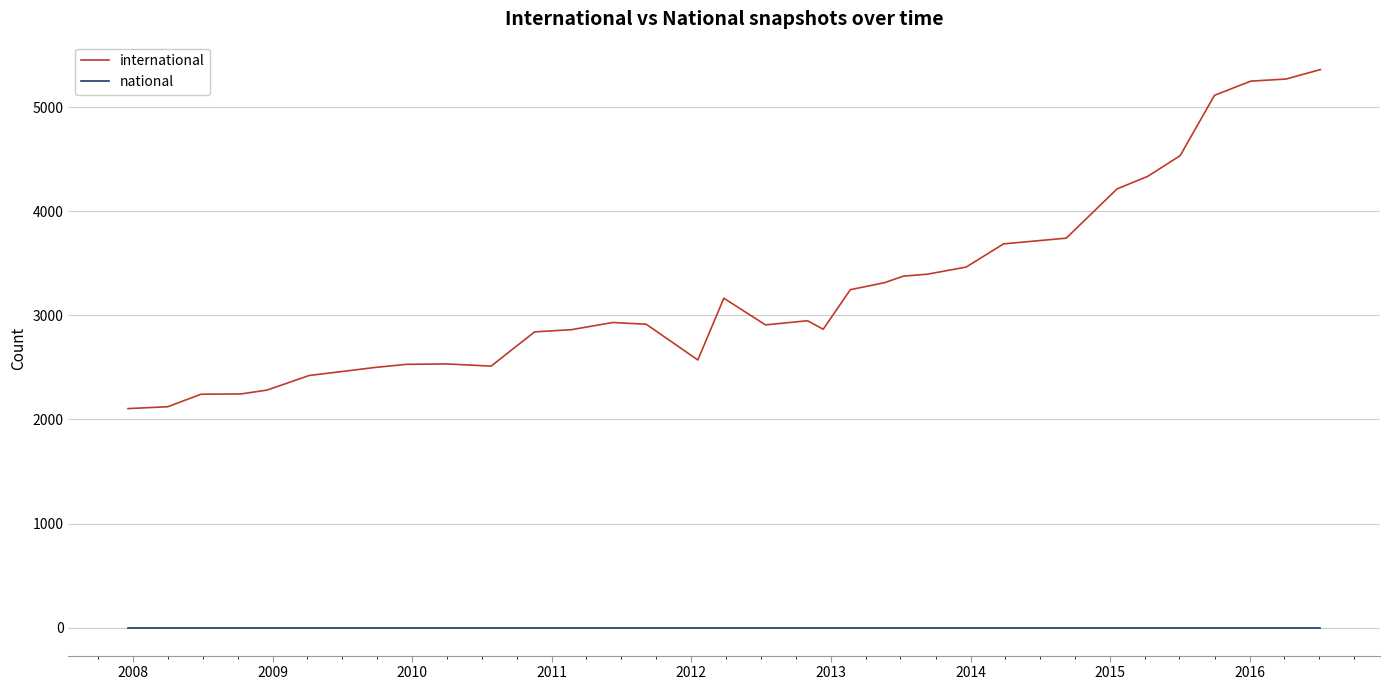

True or false: national and international cross at least once.

False